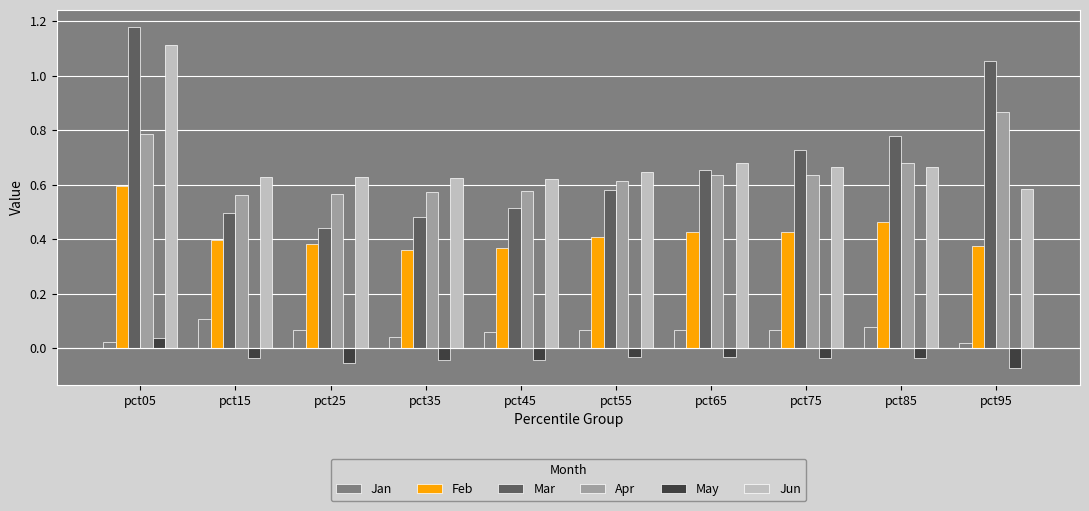

At how many categories does at least one series exceed 0?

10